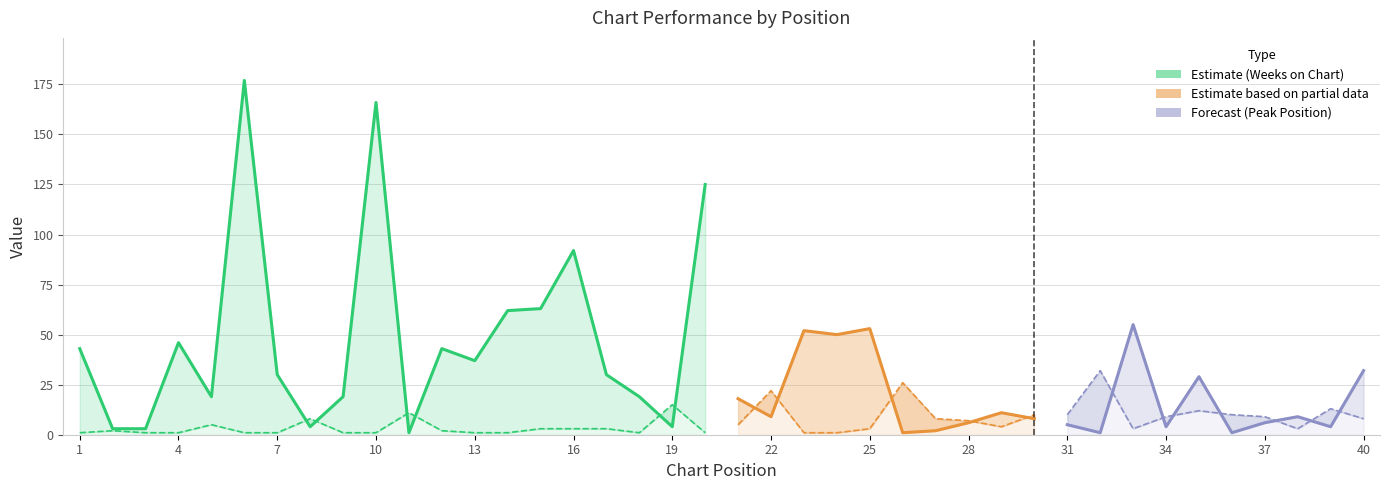

What is the average value of the Peak Position series?

6